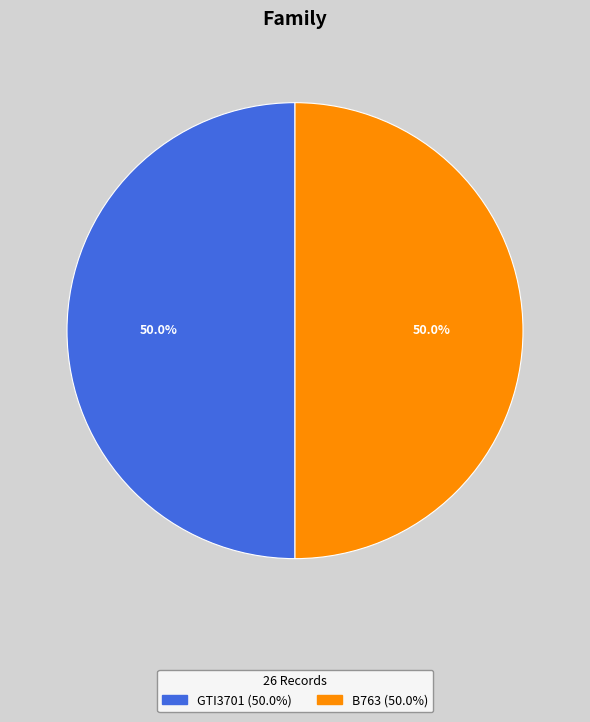

What portion of the pie excludes B763?

50.0%